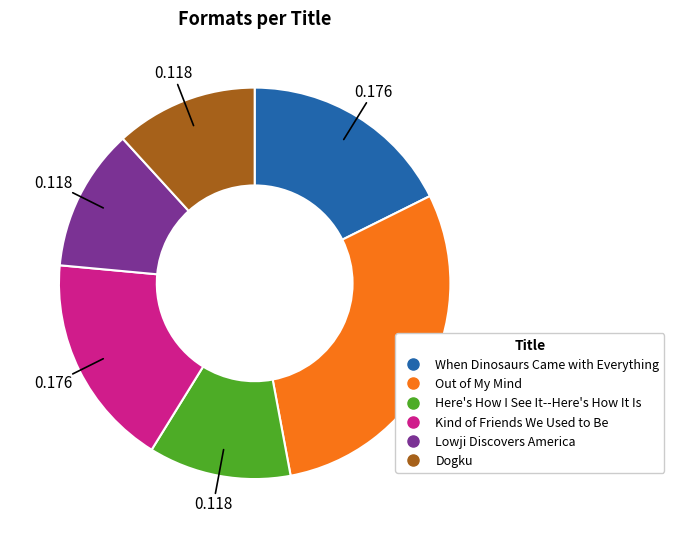

Do Out of My Mind and When Dinosaurs Came with Everything together represent more than half of the pie?

No